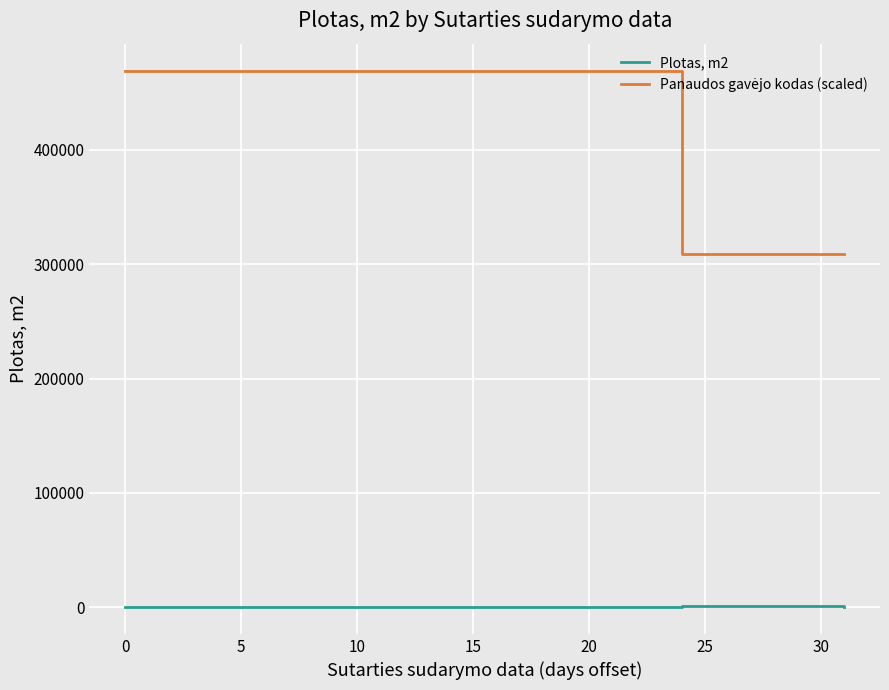

What is the difference between the maximum and minimum values in the Panaudos gavėjo kodas (scaled) series?

160347.4